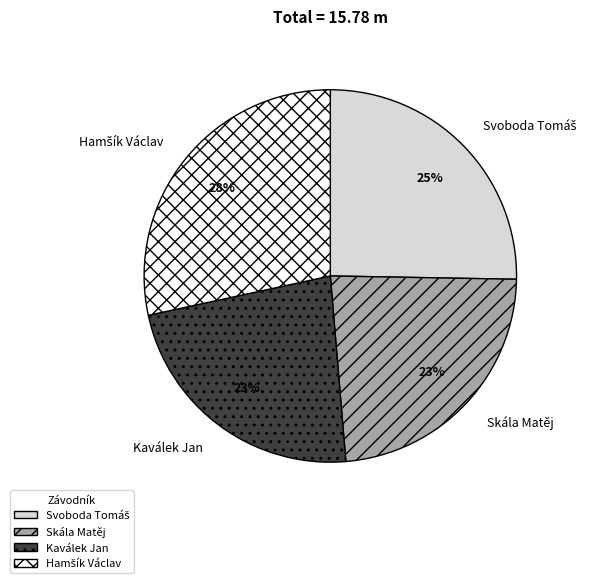

To the nearest percent, what is the average slice percentage?

25%